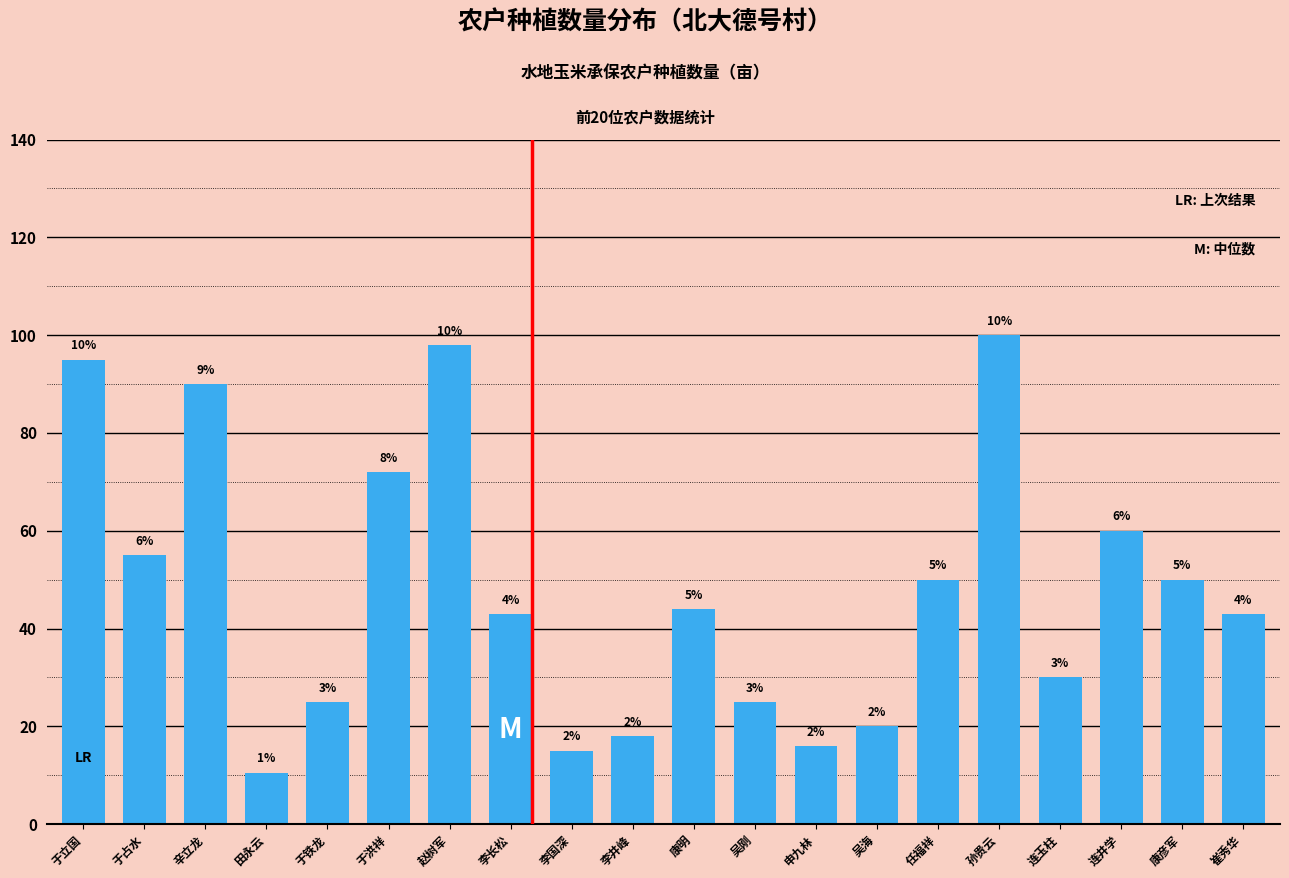

How many bars are there in total?

20